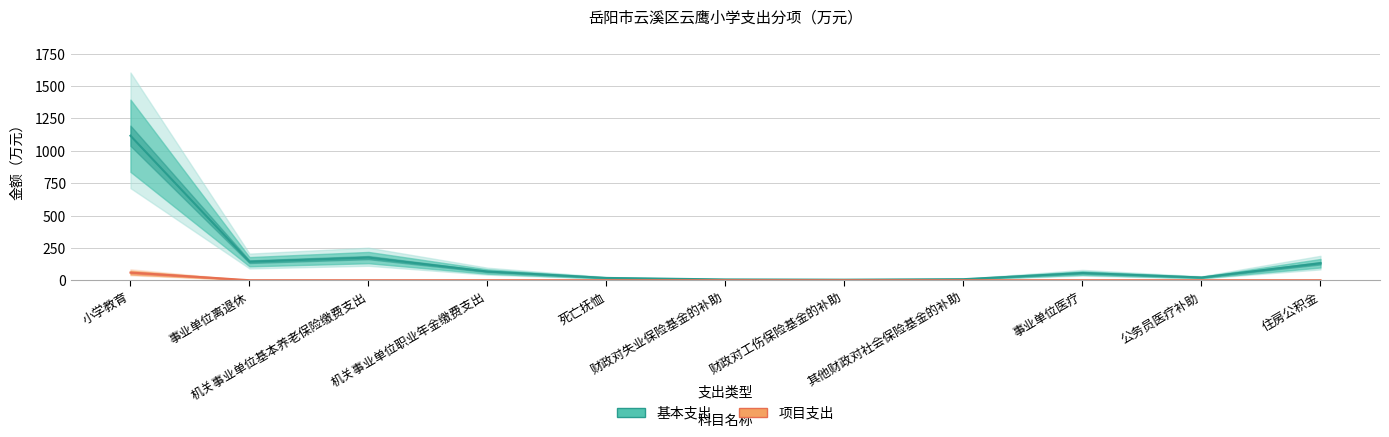

What is the label of the 7th point from the right?

死亡抚恤